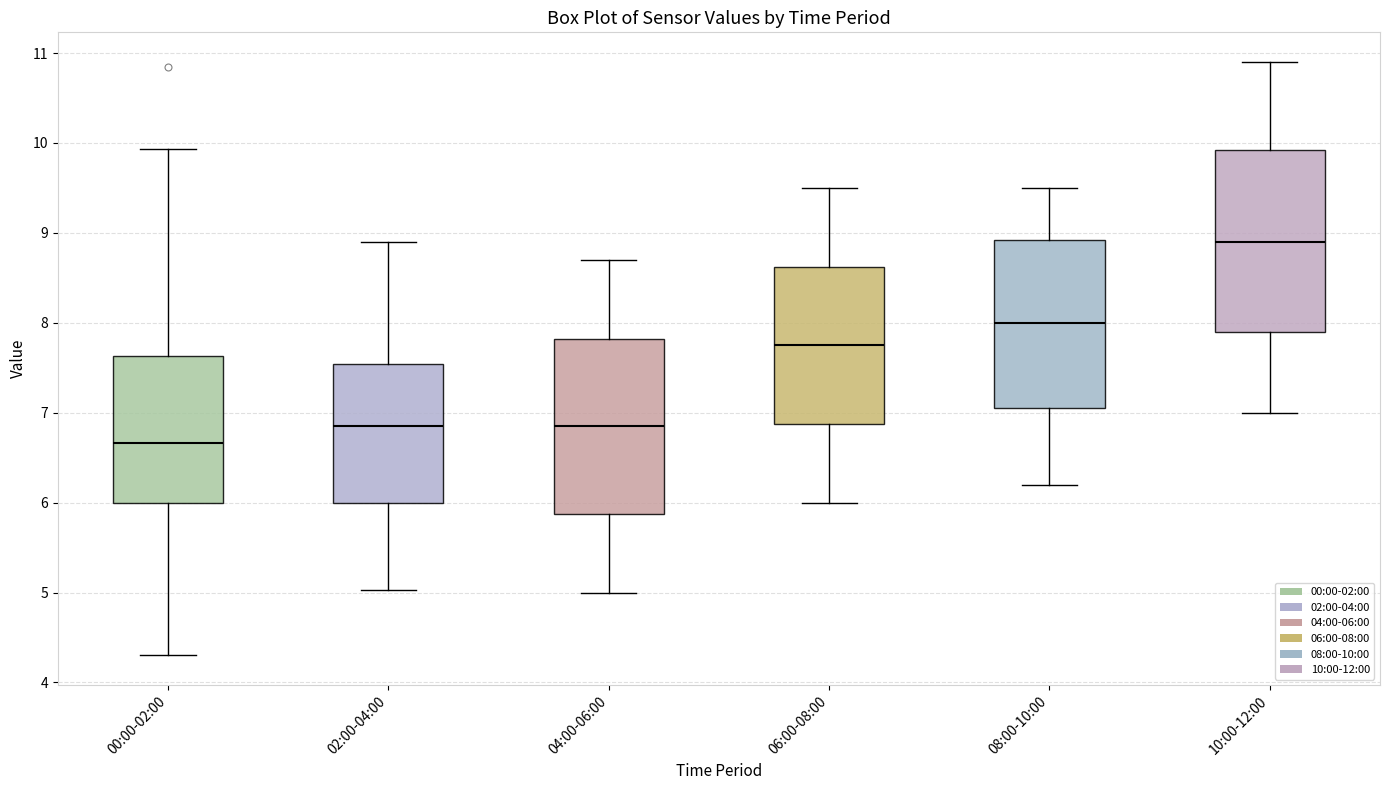

Where is the lower edge of the box for 02:00-04:00 on the y-axis? The values are not printed on the chart, so give them approximately, as read against the axis.

6.0